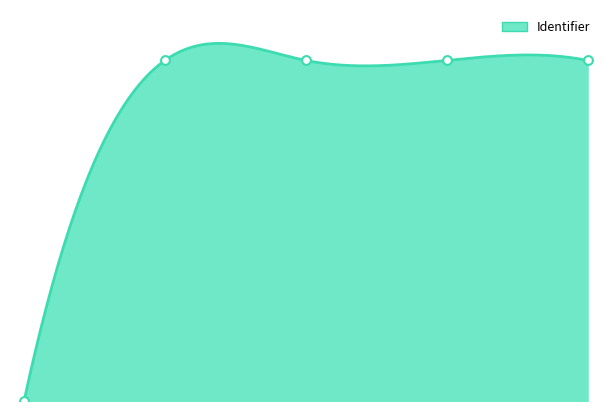

Approximately how many times larger is the value at 2.0 compared to 1.0?

1.0